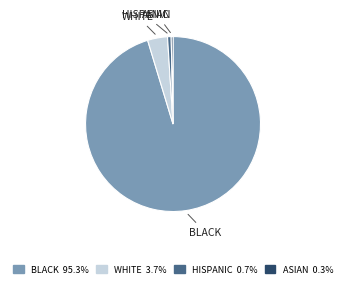

Which category accounts for the majority?

BLACK